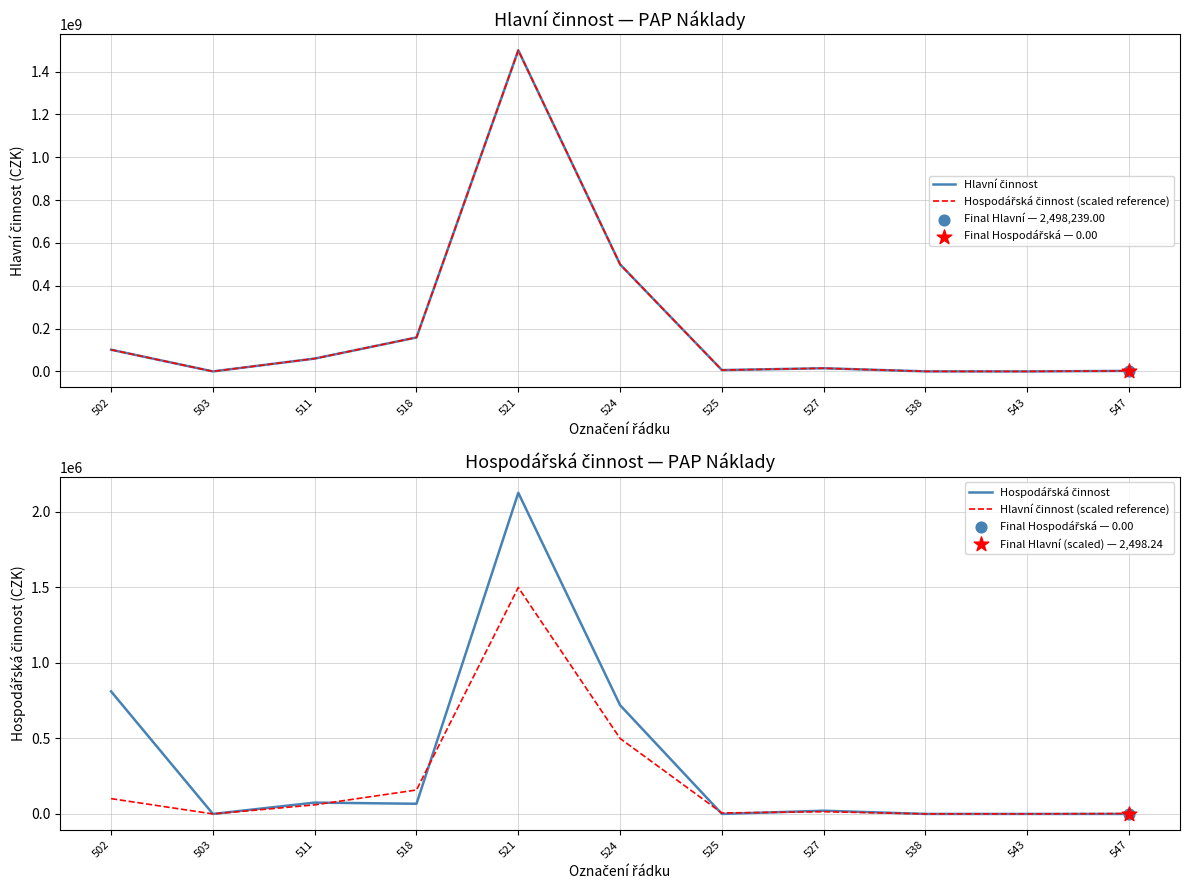

Which series has the largest Y range (max minus min)?

Hlavní činnost